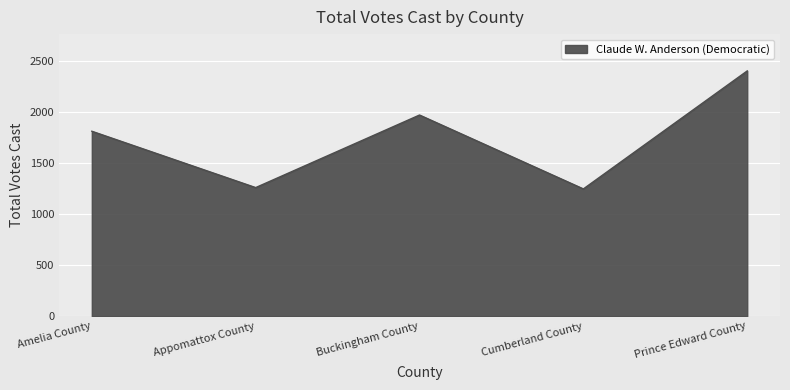

What is the approximate value at Prince Edward County?

2407